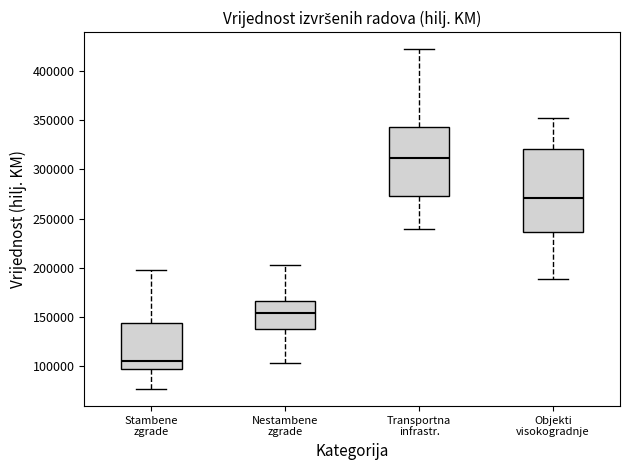

Reading left to right, transcribe this box plot: for each box, give where its median line is, the range the box spans, and where its two whiskers end, as read against the y-axis. The values are not printed on the chart, so give them approximately, as read against the axis.

Stambene zgrade: median 105000, box 95000 to 145000, whiskers 75000 to 200000
Nestambene zgrade: median 155000, box 140000 to 165000, whiskers 105000 to 205000
Transportna infrastr.: median 310000, box 275000 to 345000, whiskers 240000 to 420000
Objekti visokogradnje: median 270000, box 235000 to 320000, whiskers 190000 to 350000